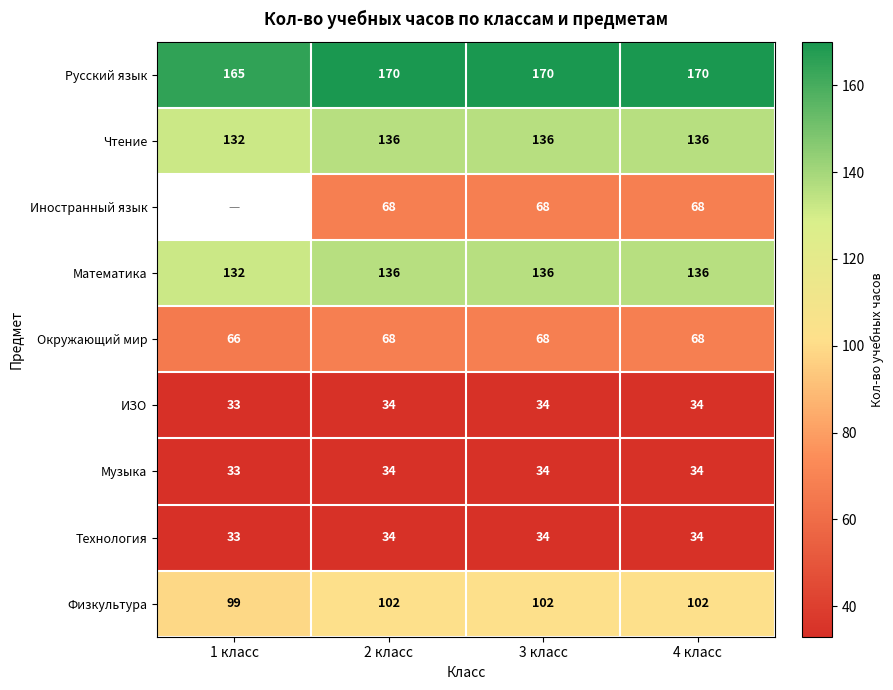

The Русский язык series shows 170 at 4 класс. True or false?

True